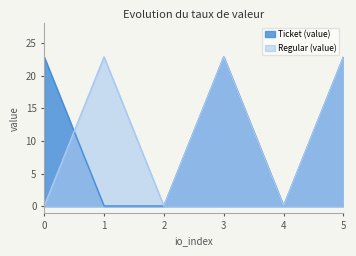

Reading right to left, extract all data points from this chart.

Ticket (value): 22.9	0.1	22.9	0.1	0.1	22.9
Regular (value): 22.9	0.1	22.9	0.1	22.9	0.1